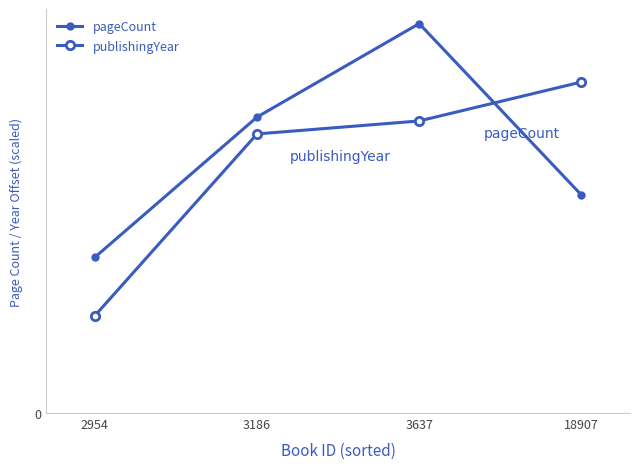

Is the value of pageCount at 2954 greater than the value of publishingYear at 18907?

No